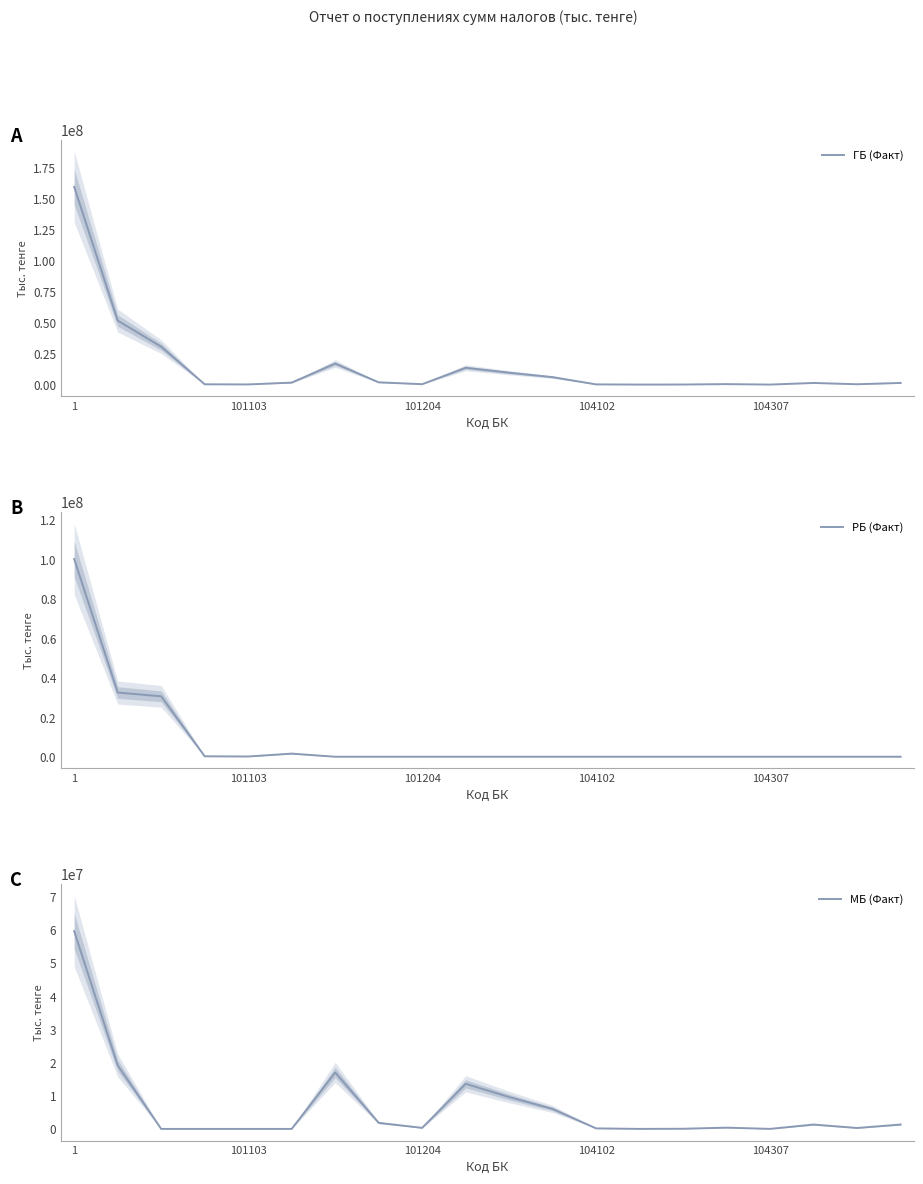

The ГБ (Факт) series shows 5196387 at 6. True or false?

False